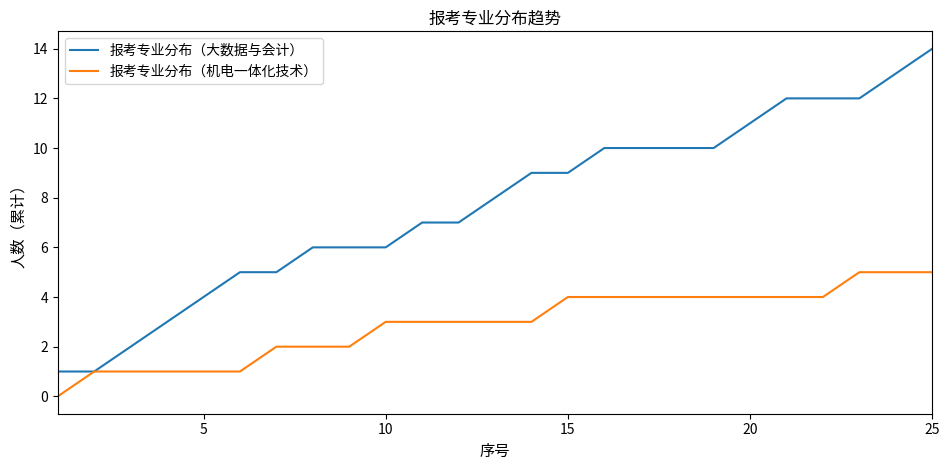

Which series has the largest range (max minus min)?

报考专业分布（大数据与会计）